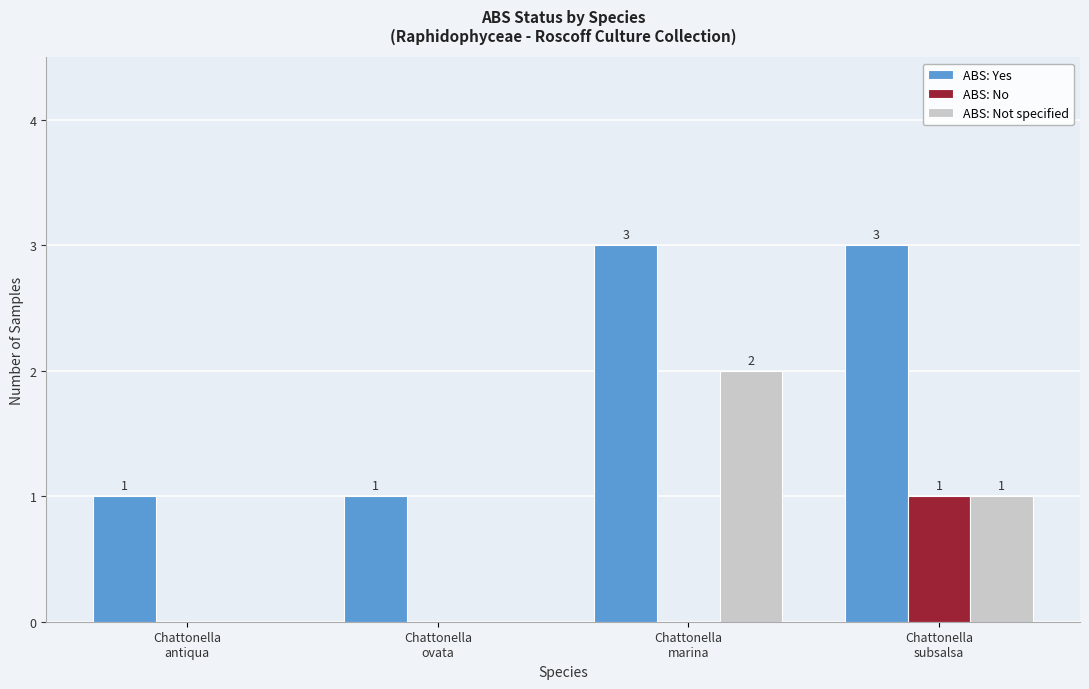

What is the spread (max minus min) of values at Chattonella
antiqua?

1